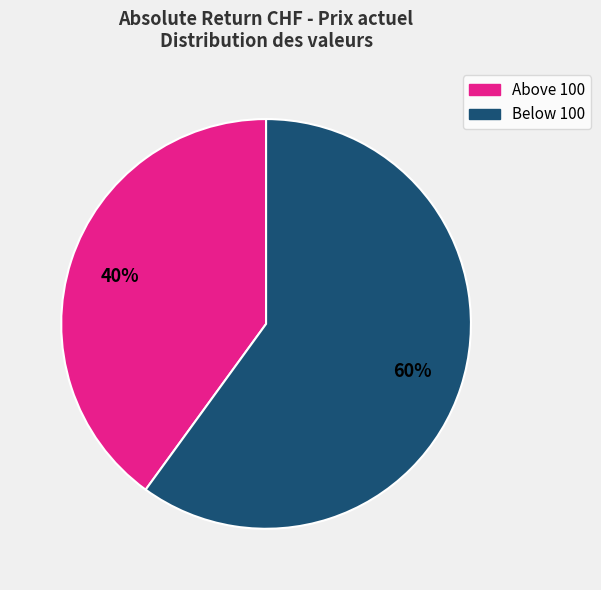

To the nearest percent, what is the difference between the largest and smallest slice percentages?

20%